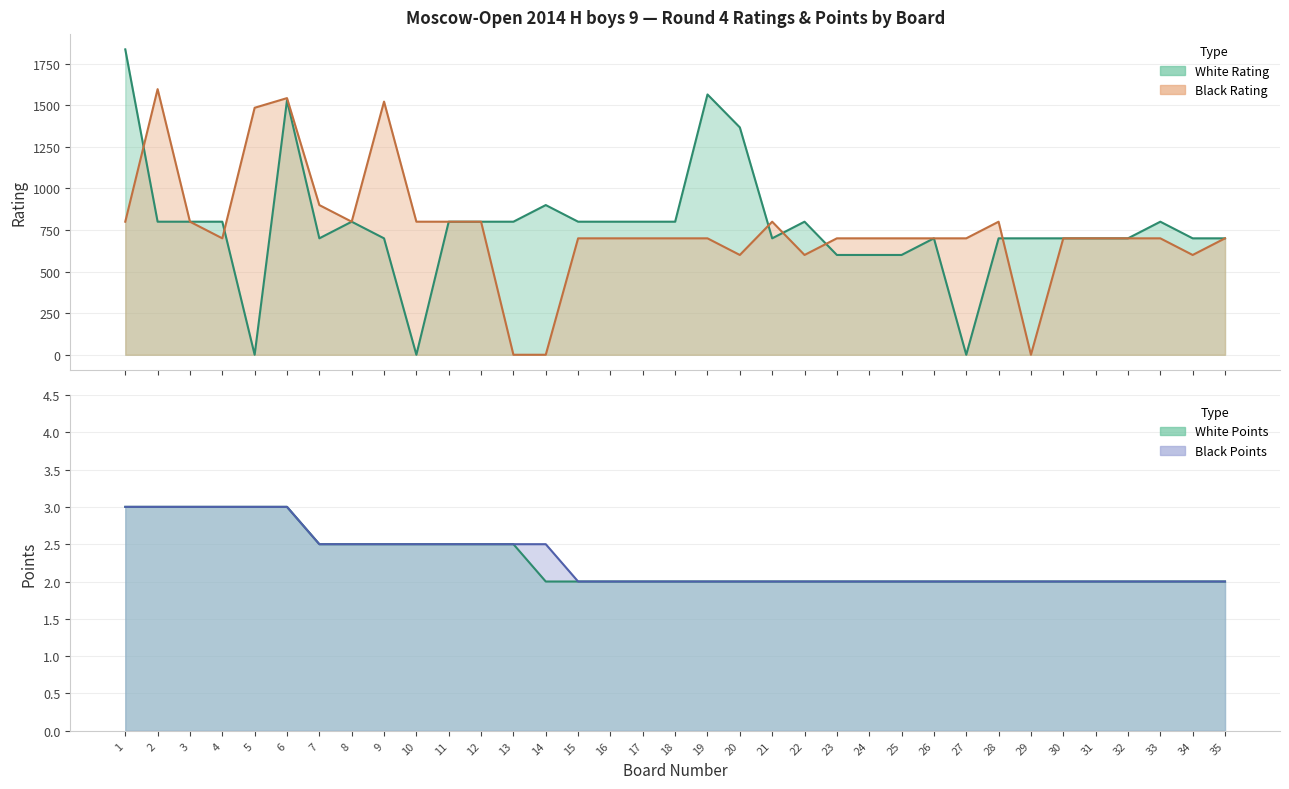

True or false: White Points has more than 1 interior local peaks.

False